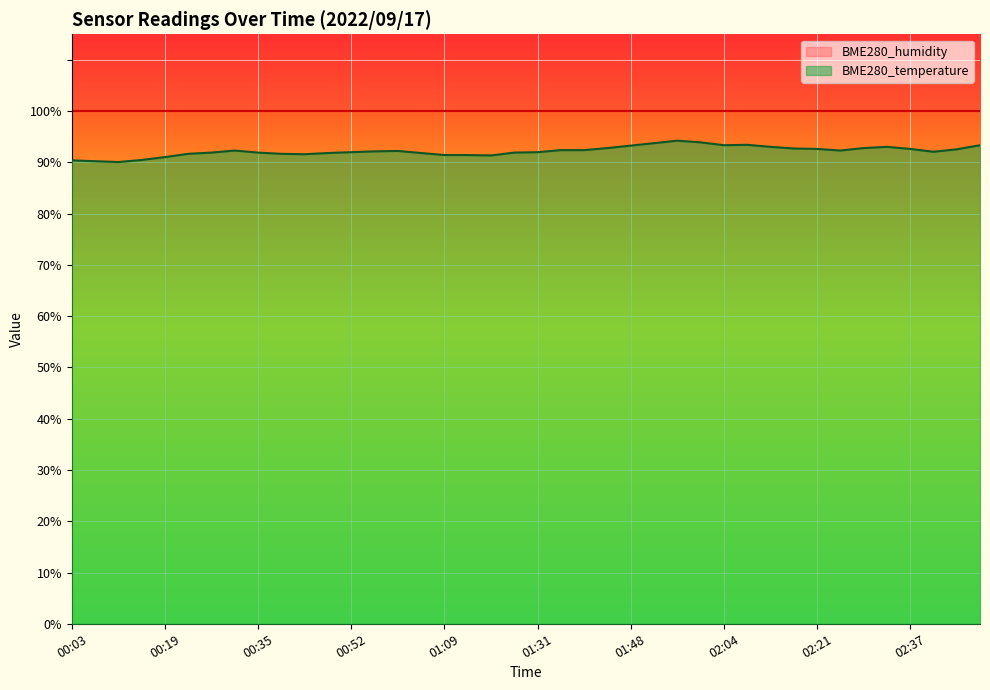

How many points are higher than both their immediate neighbors (excluding endpoints)?

5